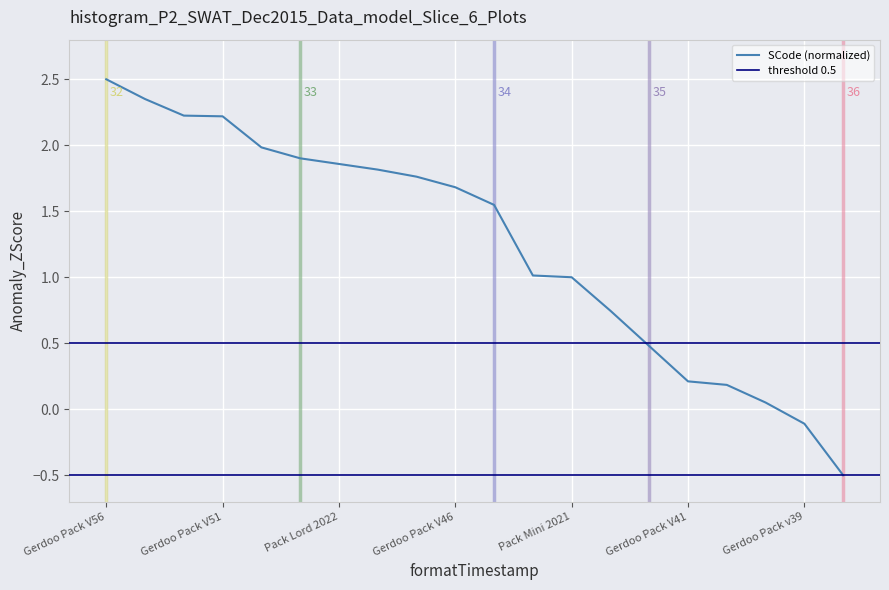

What is the change in value from Gerdoo Pack V49 to Gerdoo Pack v39?

-2.0